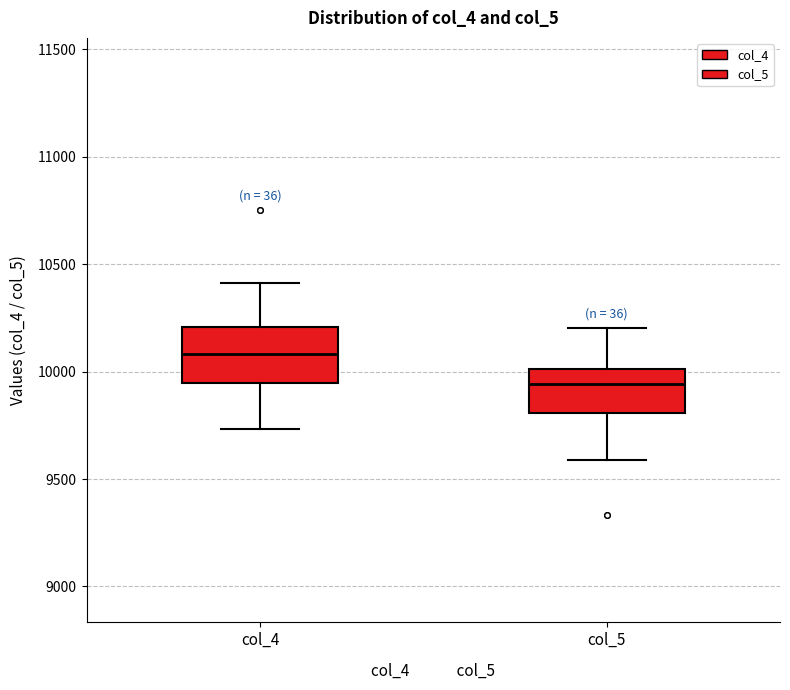

Where is the lower edge of the box for col_5 on the y-axis? The values are not printed on the chart, so give them approximately, as read against the axis.

9800